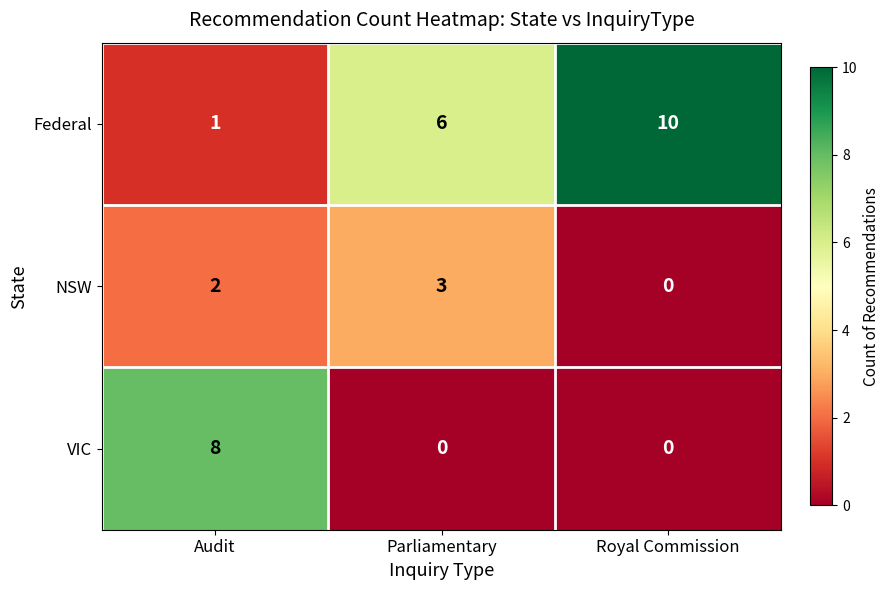

At which label is Federal closest to 5?

Parliamentary